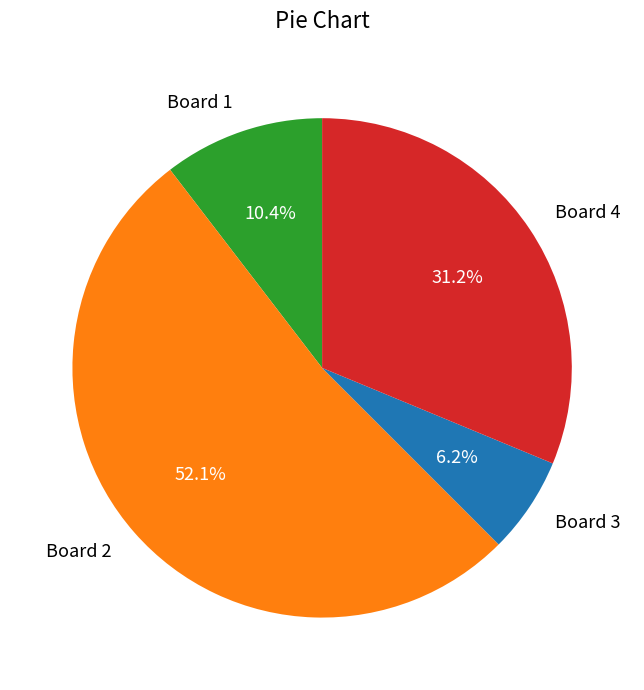

Rank the categories by value from highest to lowest.

Board 2, Board 4, Board 1, Board 3